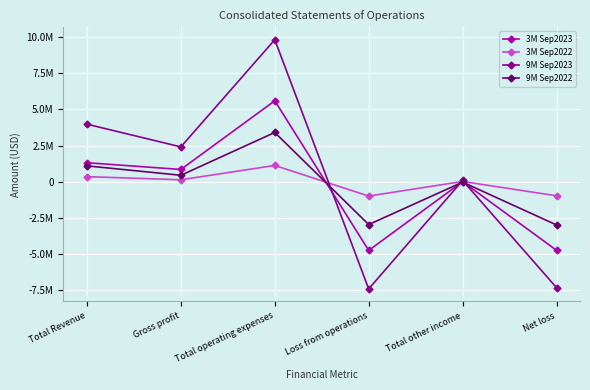

True or false: 9M Sep2022 and 3M Sep2023 cross at least once.

True